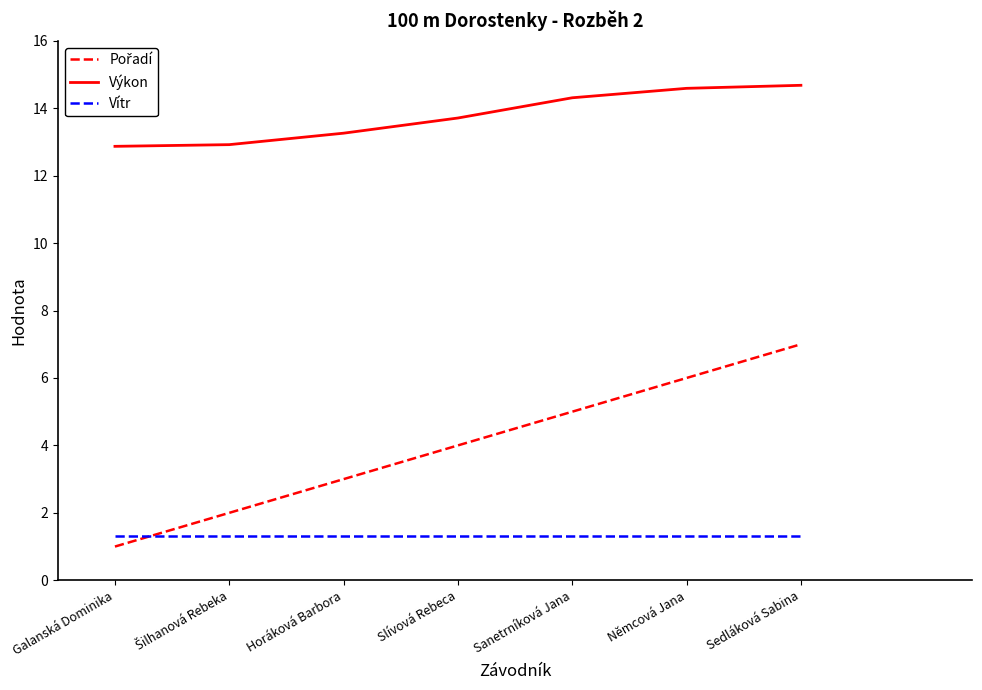

Which category has the lowest value across all series?

Galanská Dominika